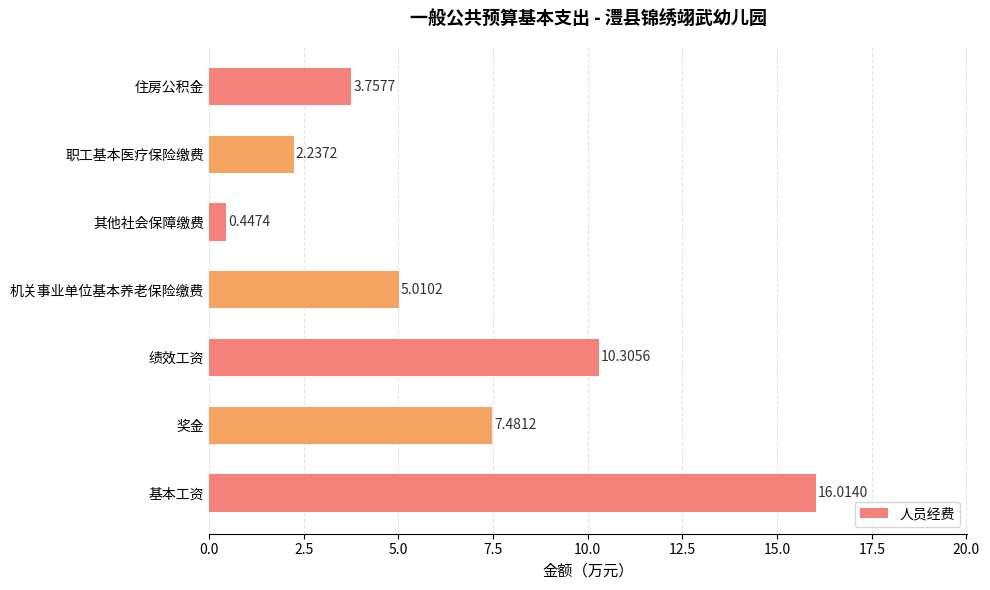

Which has a higher value, 其他社会保障缴费 or 职工基本医疗保险缴费?

职工基本医疗保险缴费